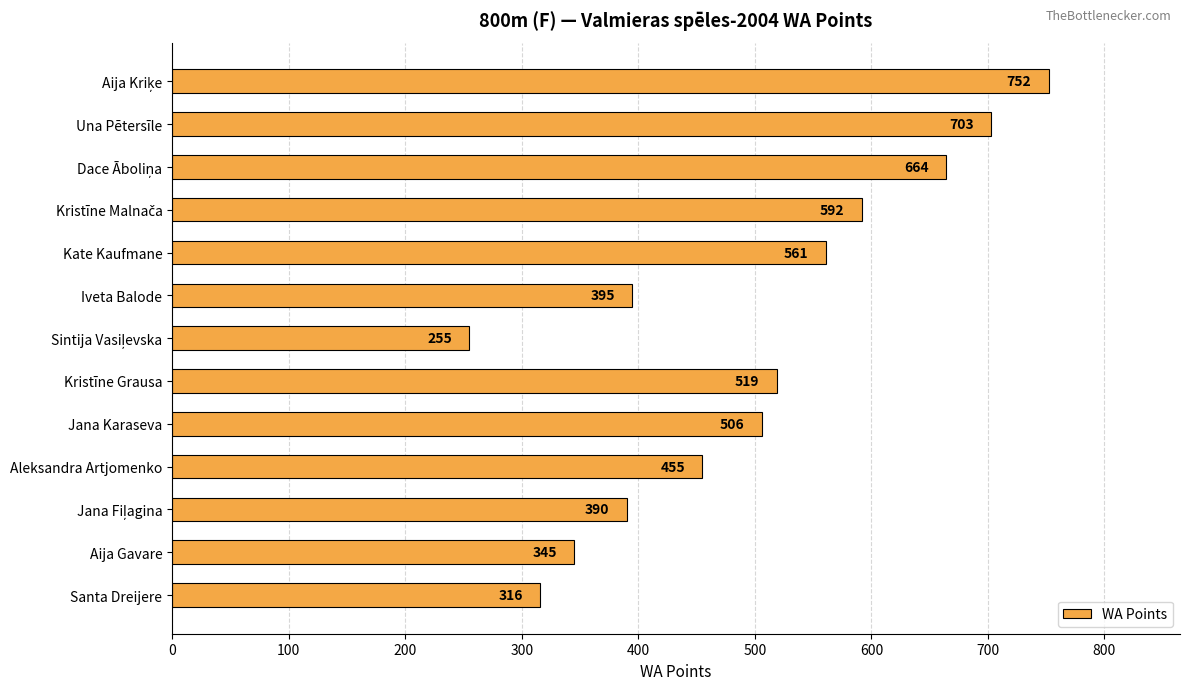

The chart shows a value of 506 at Jana Karaseva. True or false?

True